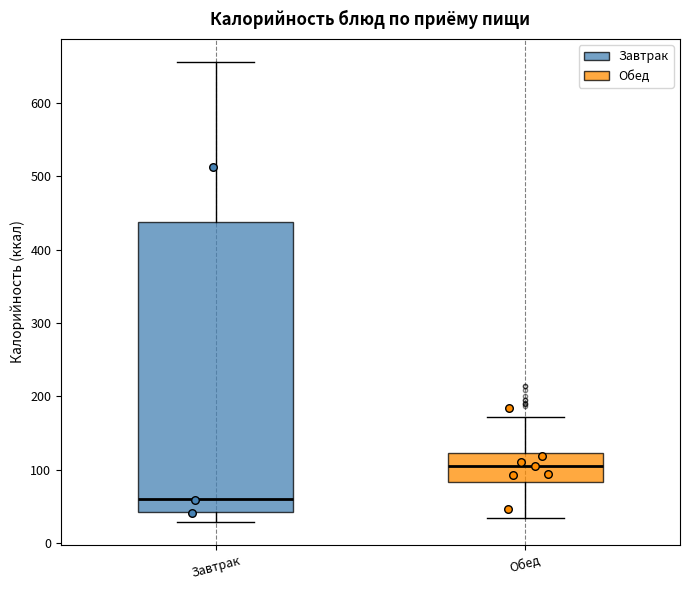

Reading left to right, read every box against the y-axis: the position of its median line, the range the box covers, and the ends of its whiskers. The values are not printed on the chart, so give them approximately, as read against the axis.

Завтрак: median 60, box 40 to 440, whiskers 30 to 660
Обед: median 110, box 80 to 120, whiskers 30 to 170